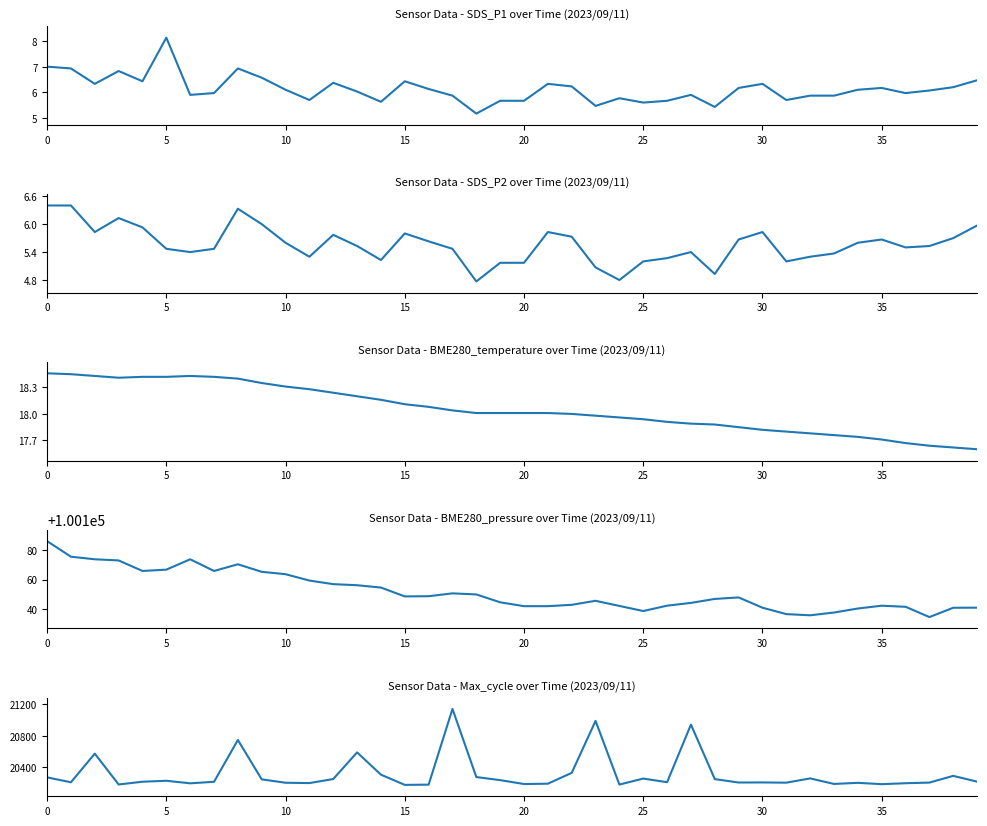

Reading left to right, what are all the values shown in this chart?

SDS_P1: 7.0	6.9	6.3	6.8	6.4	8.1	5.9	6.0	6.9	6.6	6.1	5.7	6.4	6.0	5.6	6.4	6.1	5.9	5.2	5.7	5.7	6.3	6.2	5.5	5.8	5.6	5.7	5.9	5.4	6.2	6.3	5.7	5.9	5.9	6.1	6.2	6.0	6.1	6.2	6.5
SDS_P2: 6.4	6.4	5.8	6.1	5.9	5.5	5.4	5.5	6.3	6.0	5.6	5.3	5.8	5.5	5.2	5.8	5.6	5.5	4.8	5.2	5.2	5.8	5.7	5.1	4.8	5.2	5.3	5.4	4.9	5.7	5.8	5.2	5.3	5.4	5.6	5.7	5.5	5.5	5.7	6.0
BME280_temperature: 18.5	18.4	18.4	18.4	18.4	18.4	18.4	18.4	18.4	18.4	18.3	18.3	18.2	18.2	18.2	18.1	18.1	18.0	18.0	18.0	18.0	18.0	18.0	18.0	18.0	17.9	17.9	17.9	17.9	17.9	17.8	17.8	17.8	17.8	17.7	17.7	17.7	17.6	17.6	17.6
BME280_pressure: 100185.7	100175.3	100173.6	100172.8	100165.8	100166.6	100173.6	100165.8	100170.2	100165.2	100163.6	100159.3	100156.9	100156.2	100154.7	100148.8	100148.9	100150.8	100150.1	100144.8	100142.2	100142.2	100143.1	100145.8	100142.4	100139.0	100142.6	100144.4	100147.1	100148.1	100141.2	100136.9	100136.1	100138.0	100140.7	100142.5	100141.8	100134.9	100141.2	100141.2
Max_cycle: 20273.0	20211.0	20573.0	20183.0	20218.0	20230.0	20198.0	20217.0	20746.0	20248.0	20205.0	20201.0	20252.0	20589.0	20307.0	20178.0	20181.0	21138.0	20277.0	20238.0	20189.0	20193.0	20330.0	20987.0	20182.0	20258.0	20212.0	20940.0	20251.0	20208.0	20209.0	20206.0	20260.0	20190.0	20204.0	20187.0	20199.0	20207.0	20292.0	20219.0